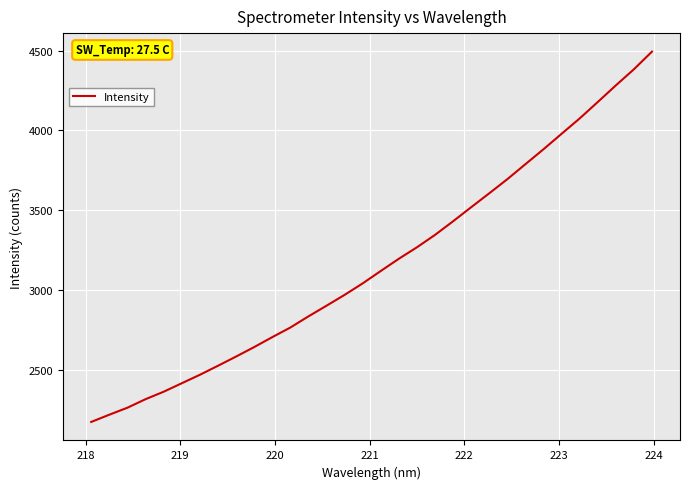

How many lines are shown in the chart?

1